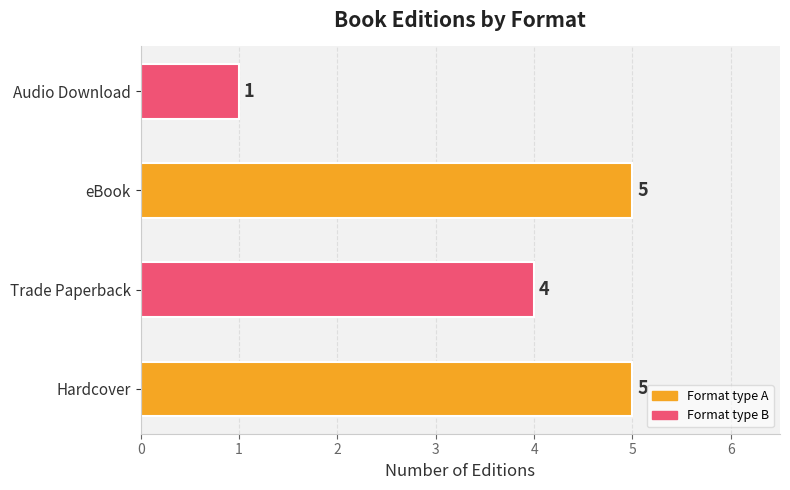

Does the chart contain stacked bars?

No